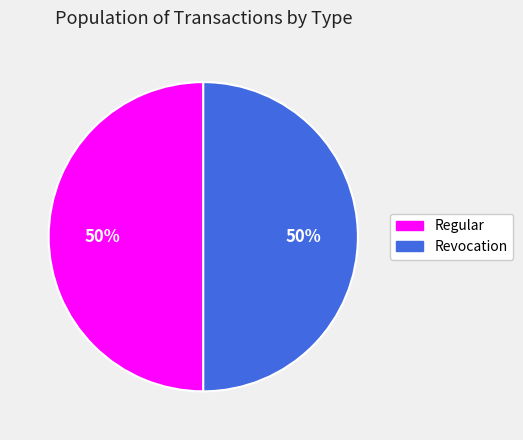

What is the ratio of the value at Regular to the value at Revocation?

1.0